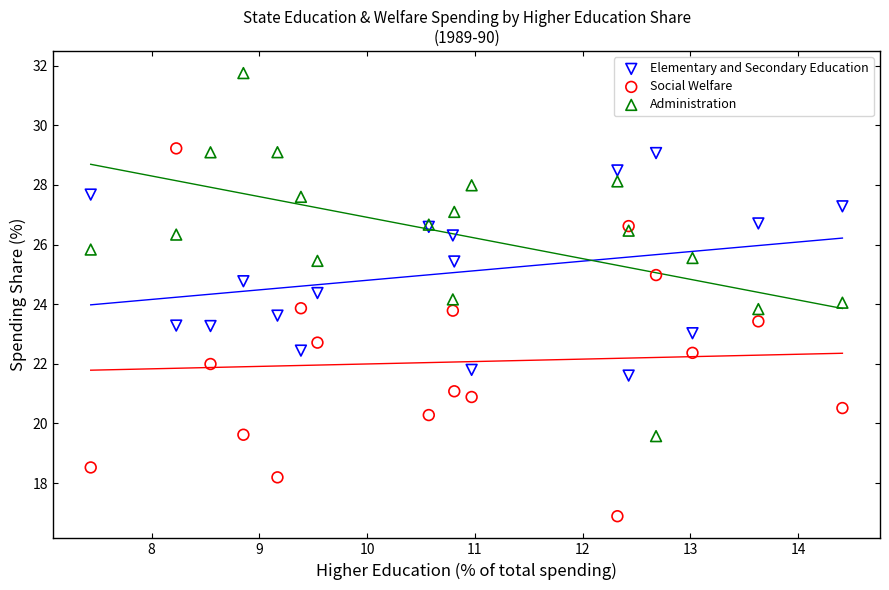

What is the X range (max minus min) for the scatter plot?

7.0